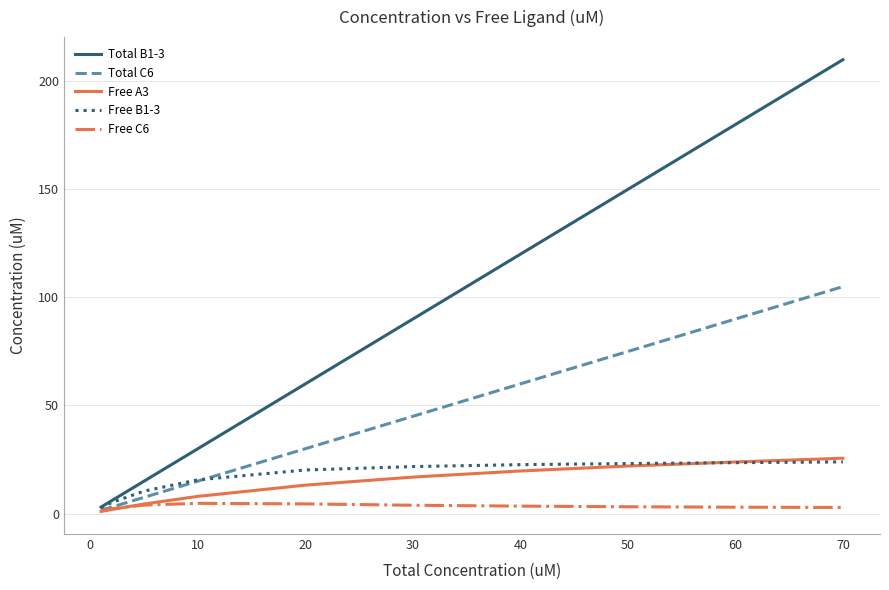

What is the maximum value shown in the chart?

210.0